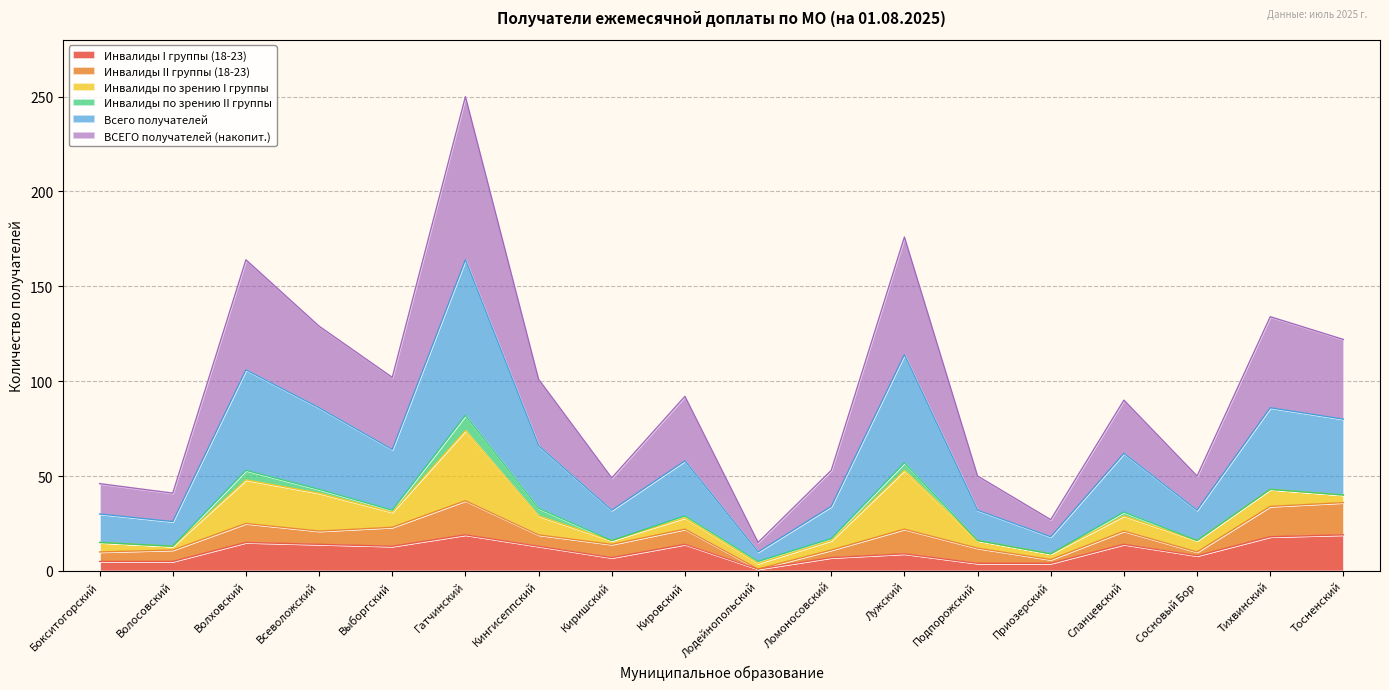

What position from the right is Лодейнопольский?

9